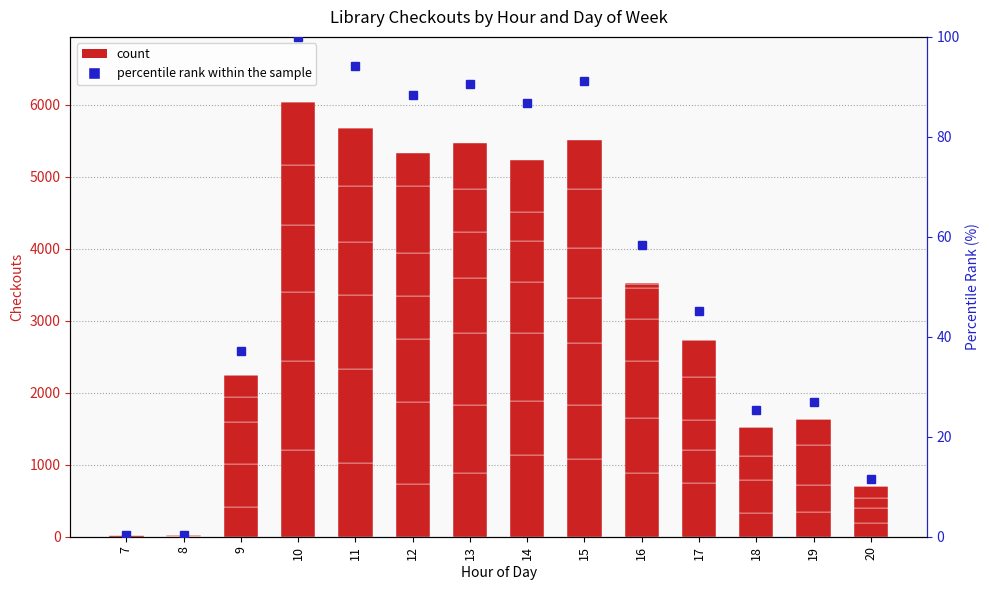

Does the chart contain stacked bars?

No